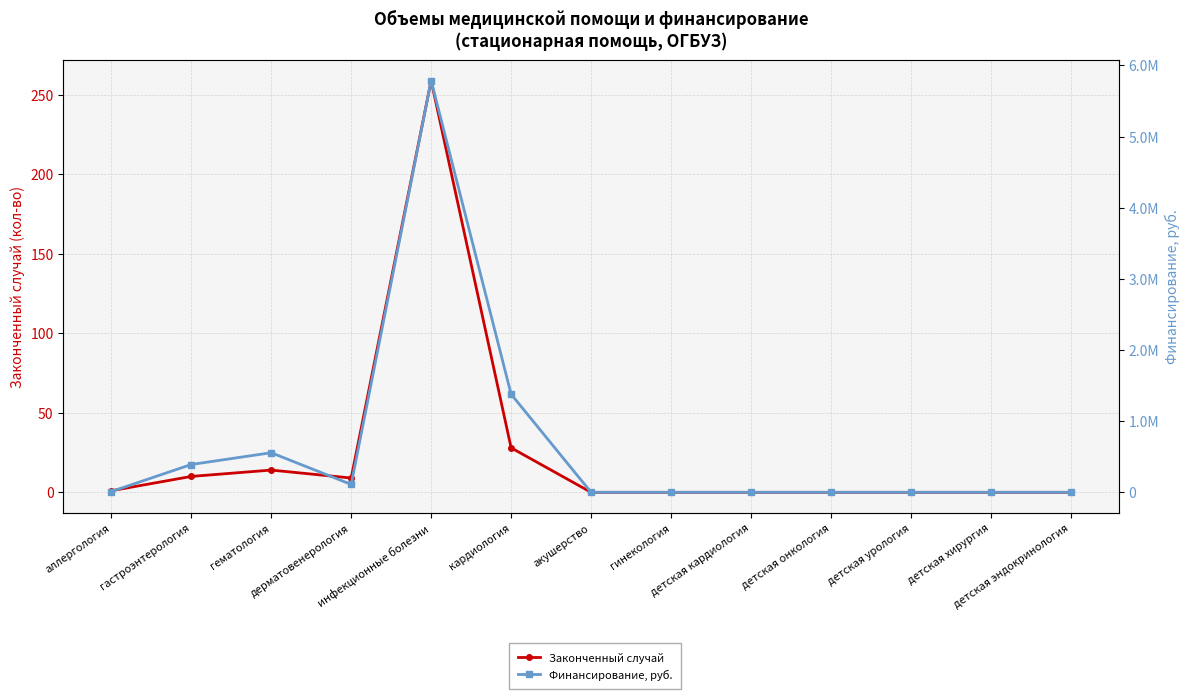

At how many categories does at least one series exceed 1924327?

1